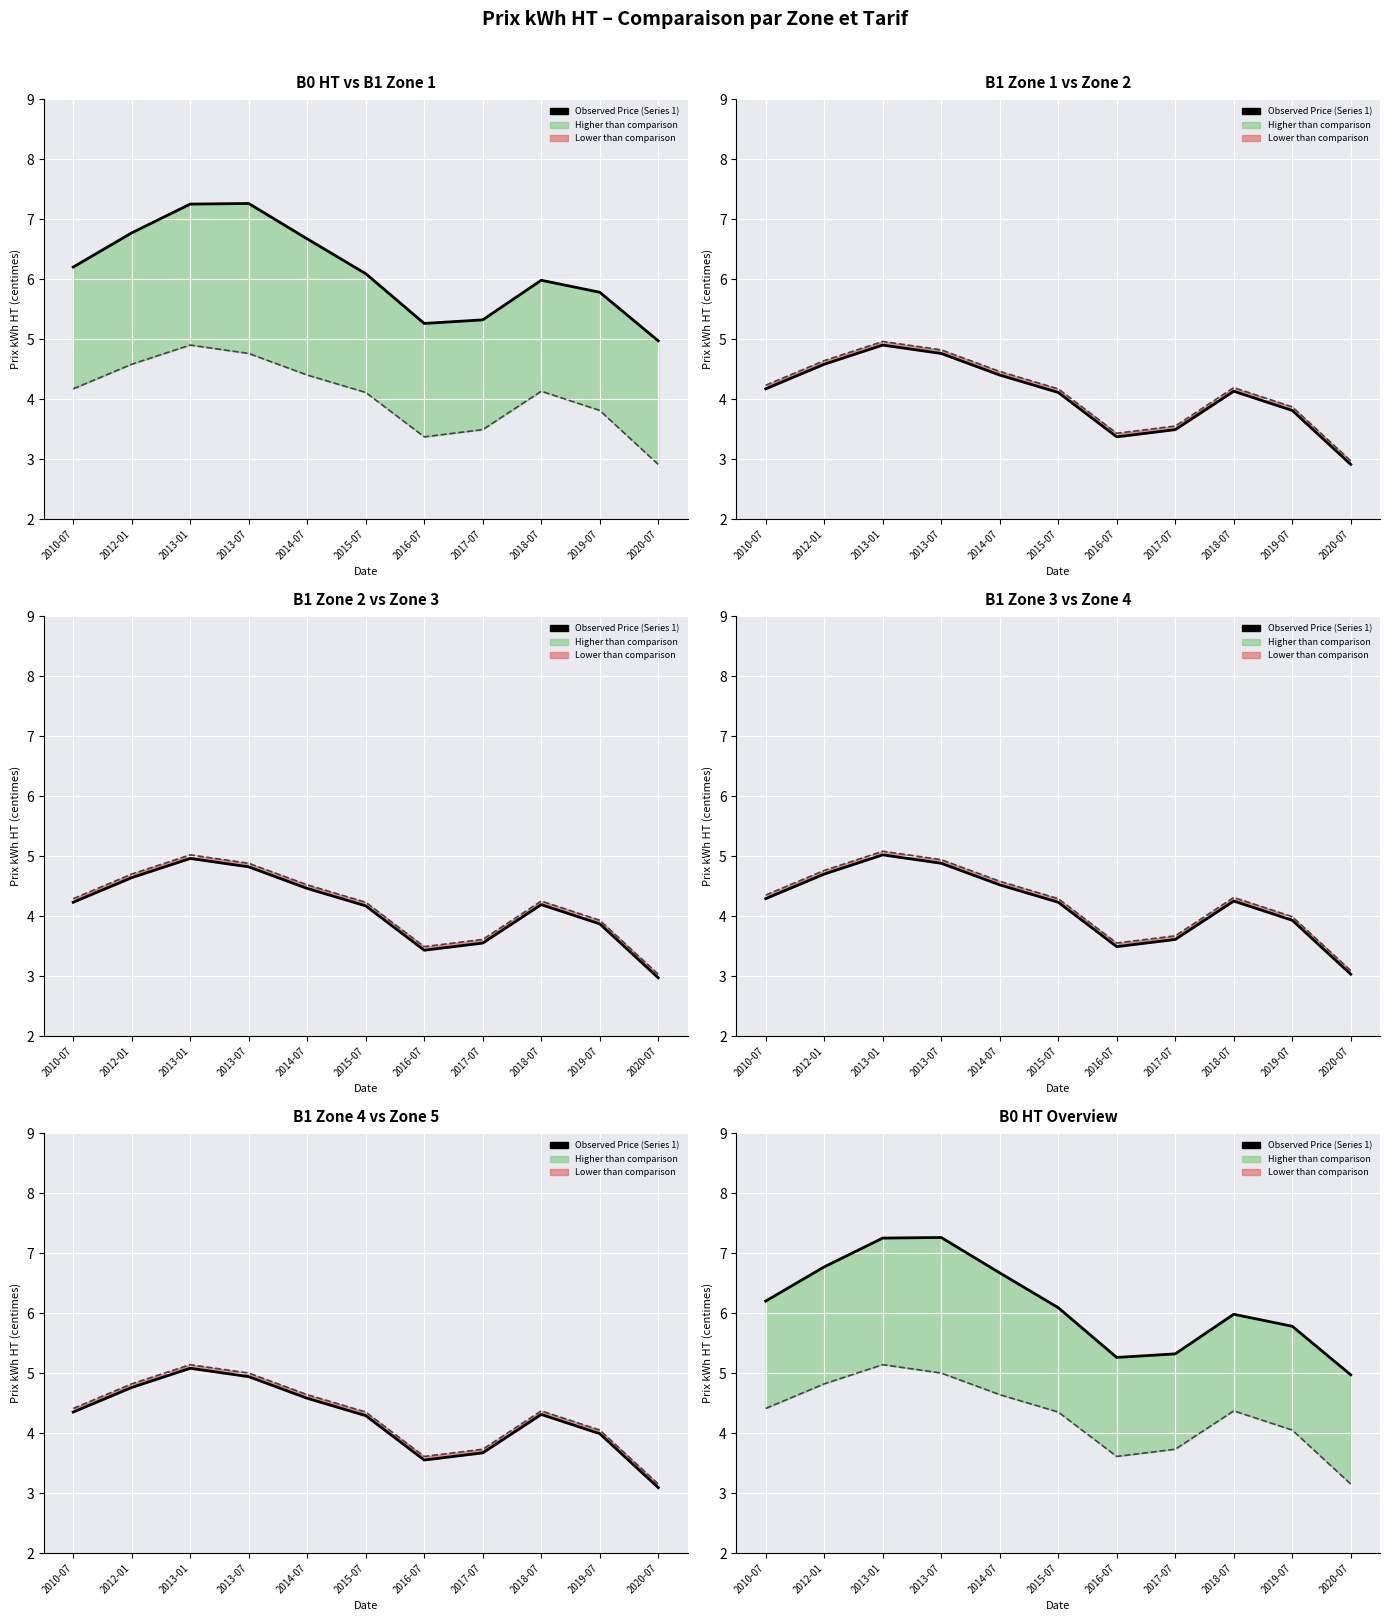

What is the average value of the prix kwh b1 zone 2 ht series?

4.1